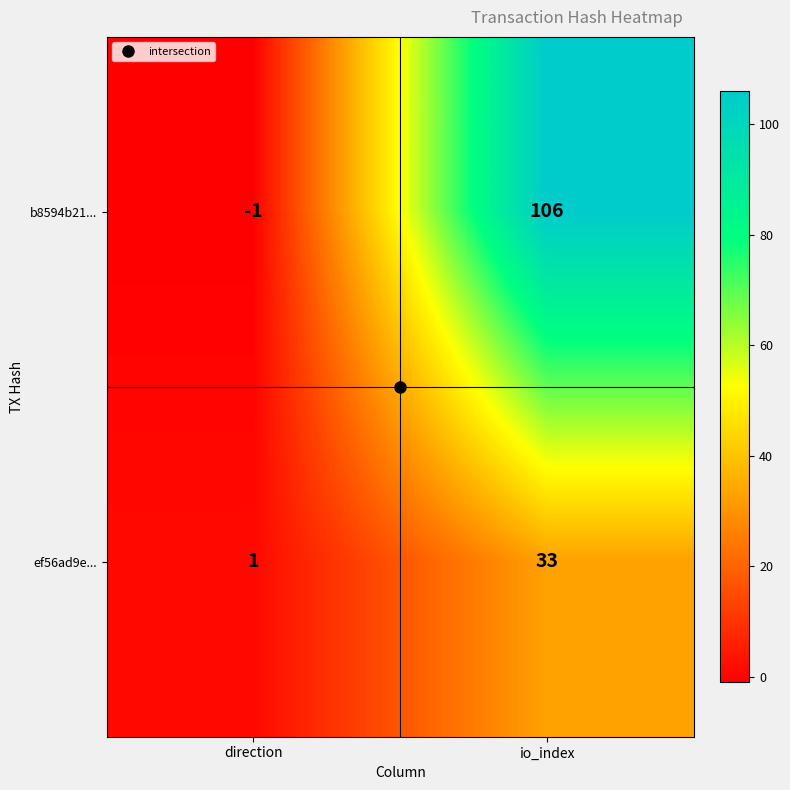

True or false: ef56ad9e... has a value of 33 at io_index.

True